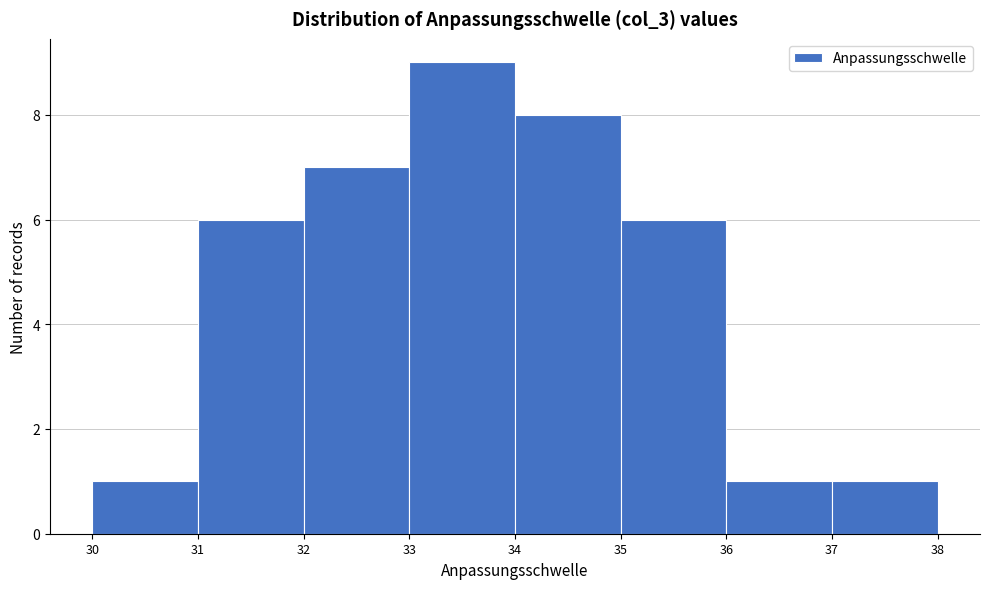

Over which range of the x-axis is the bar tallest?

33 to 34